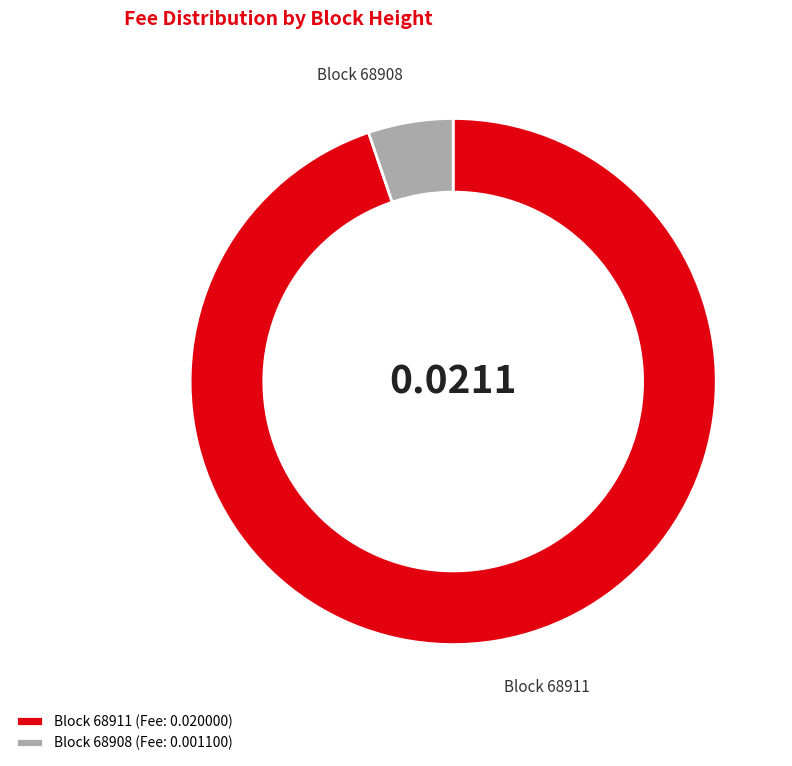

Combined, do Block 68908 (Fee: 0.001100) and Block 68911 (Fee: 0.020000) account for over 50%?

Yes